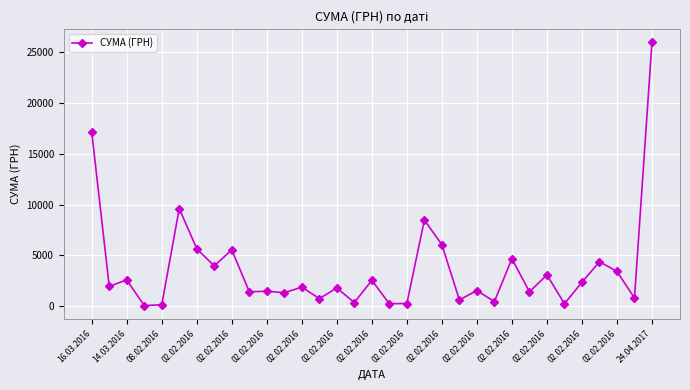

How many lines are shown in the chart?

1